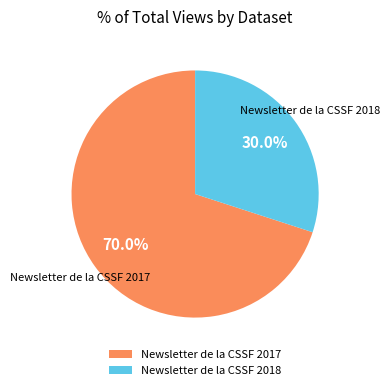

Rank the categories by value from lowest to highest.

Newsletter de la CSSF 2018, Newsletter de la CSSF 2017